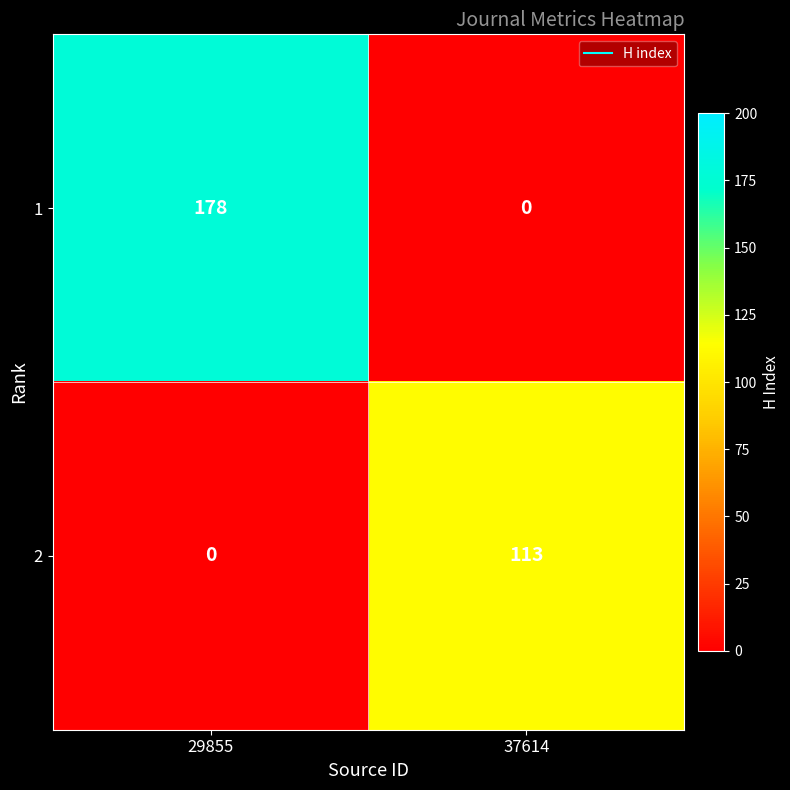

List the labels in order of 1 value, smallest first.

37614, 29855